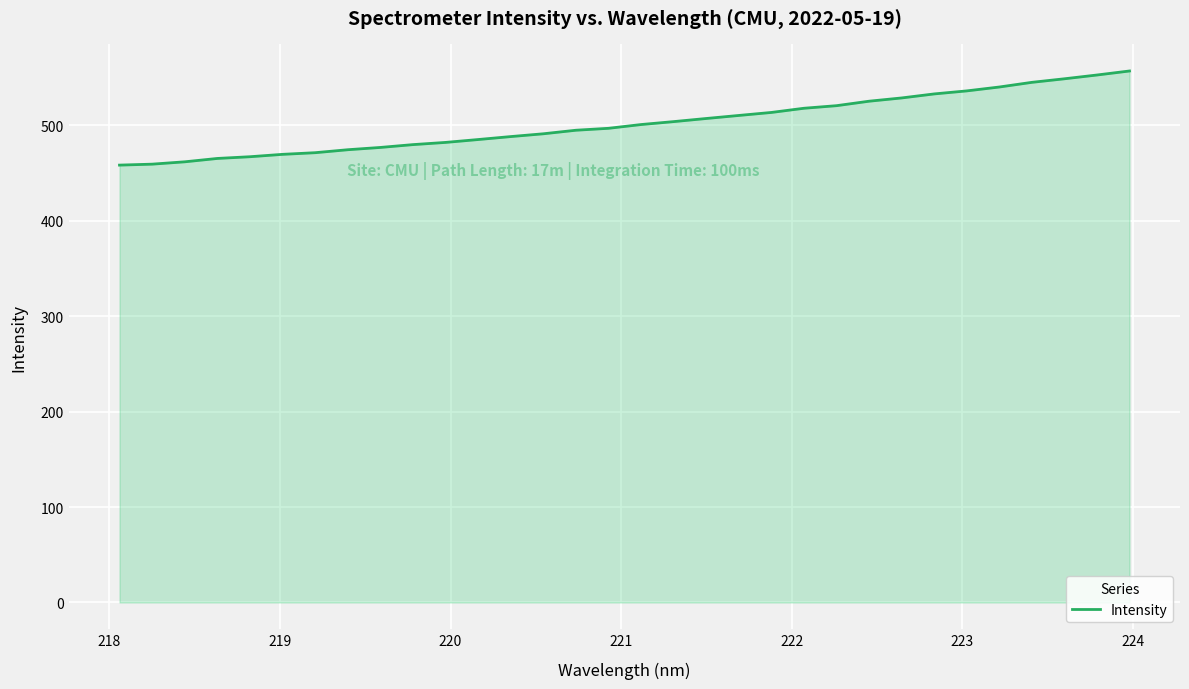

What is the difference between the maximum and minimum values?

98.7